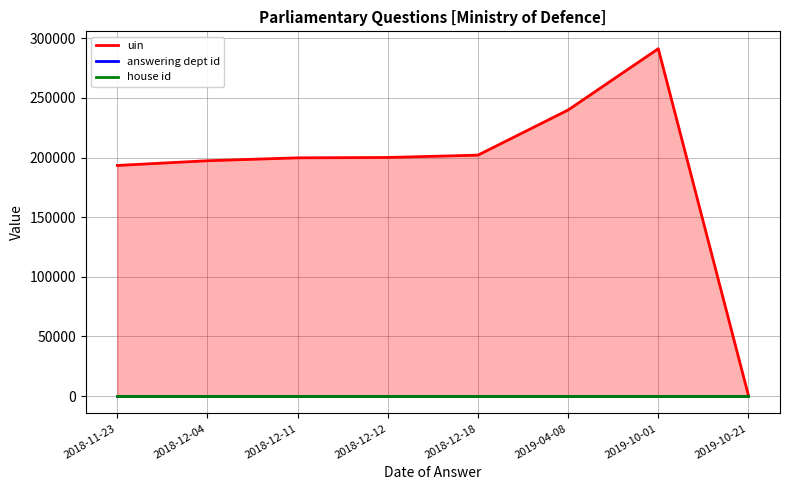

Which series changed the most between 2018-12-12 and 2019-10-01?

uin